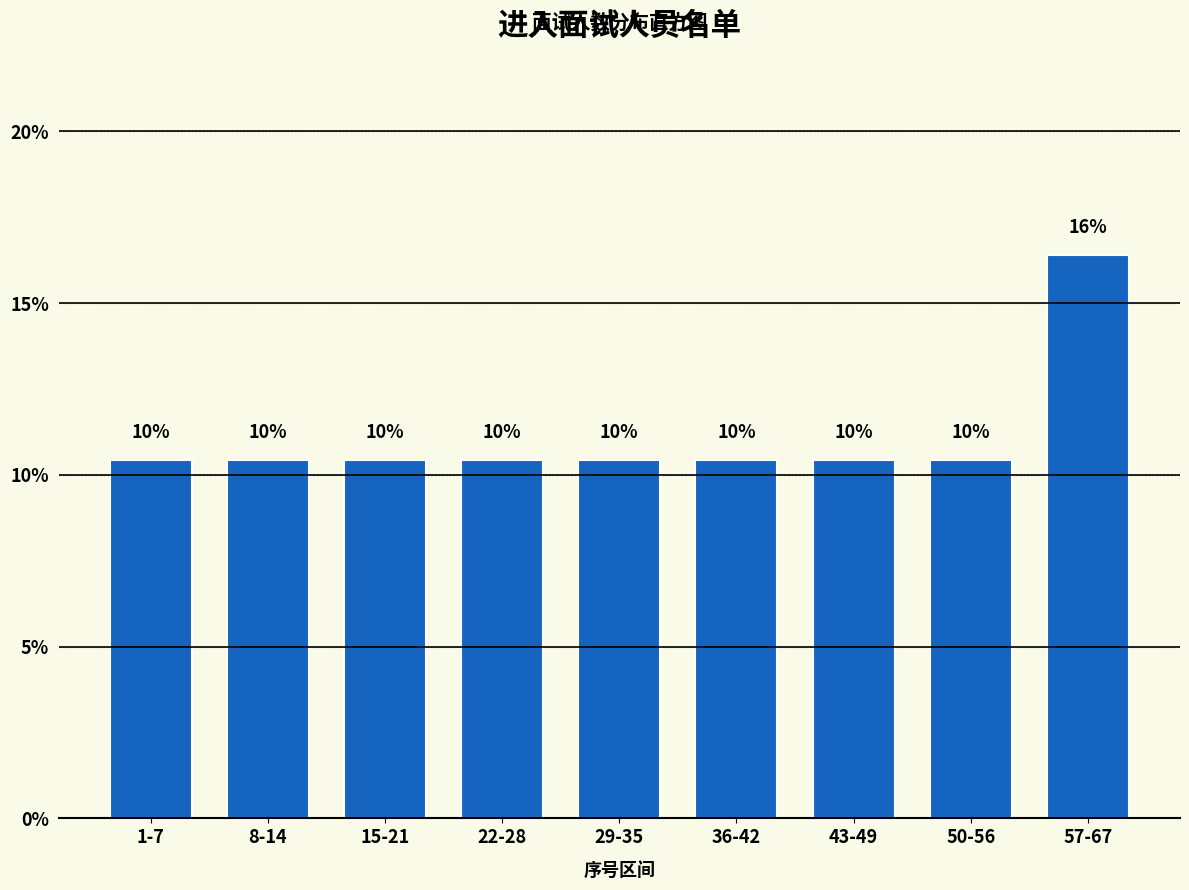

Does the chart contain any negative values?

No